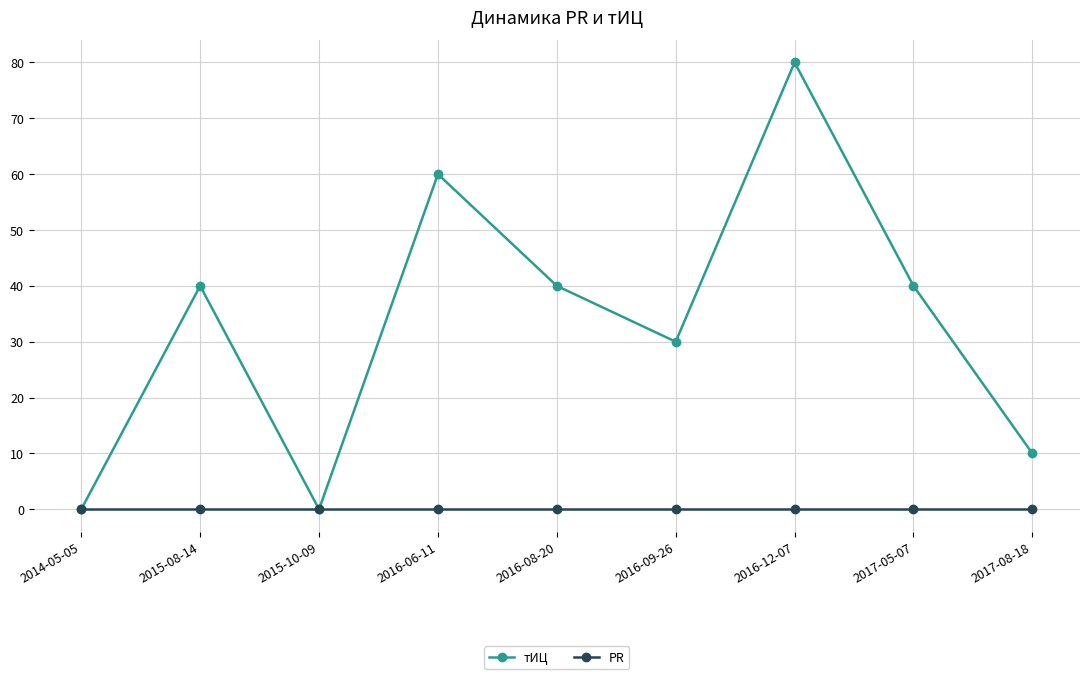

Reading left to right, list all the values displayed in this chart.

тИЦ: 2014-05-05=0	2015-08-14=40	2015-10-09=0	2016-06-11=60	2016-08-20=40	2016-09-26=30	2016-12-07=80	2017-05-07=40	2017-08-18=10
PR: 2014-05-05=0	2015-08-14=0	2015-10-09=0	2016-06-11=0	2016-08-20=0	2016-09-26=0	2016-12-07=0	2017-05-07=0	2017-08-18=0